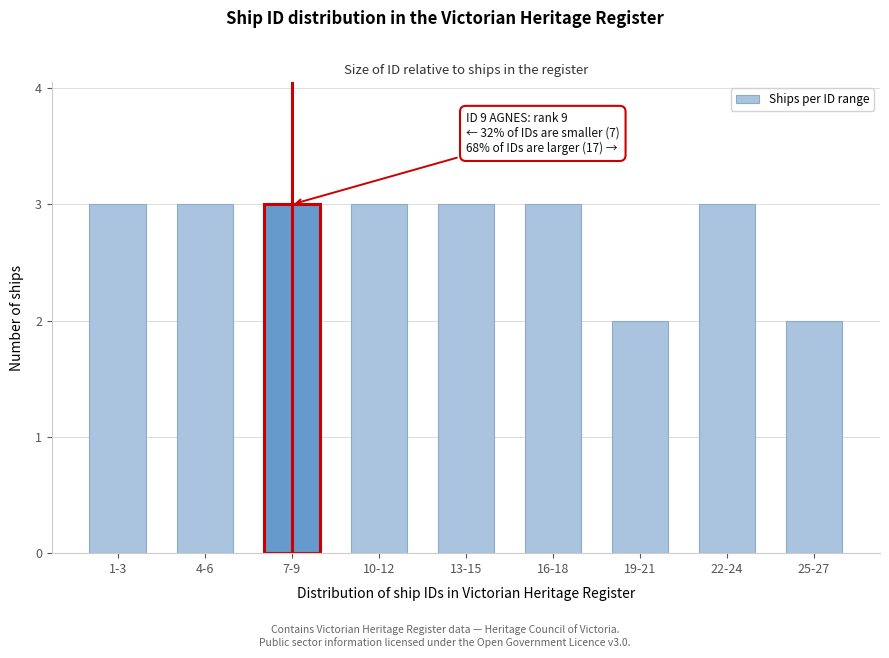

Reading left to right, what are all the values shown in this chart?

3	3	3	3	3	3	2	3	2